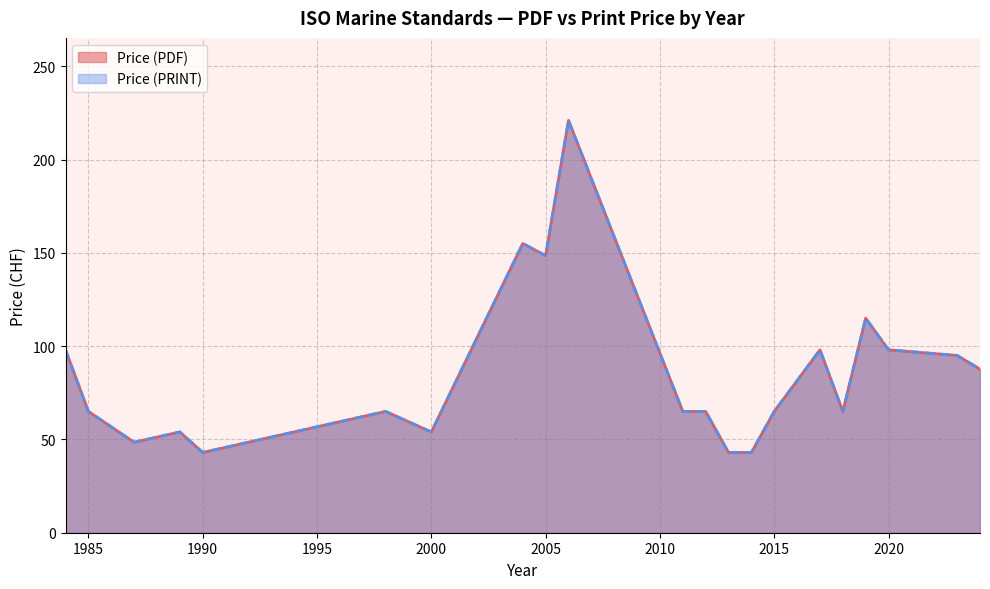

What is the maximum value for Price (PRINT)?

221